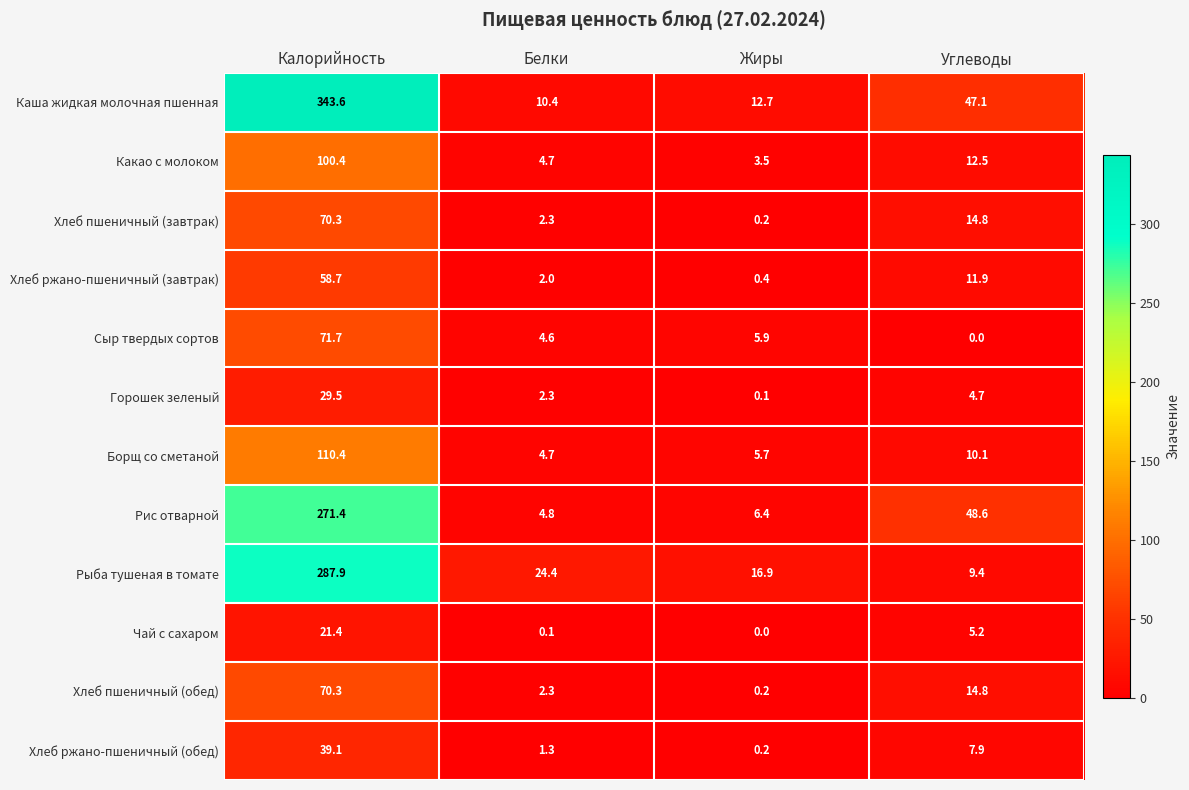

Which series has the largest range (max minus min)?

Каша жидкая молочная пшенная